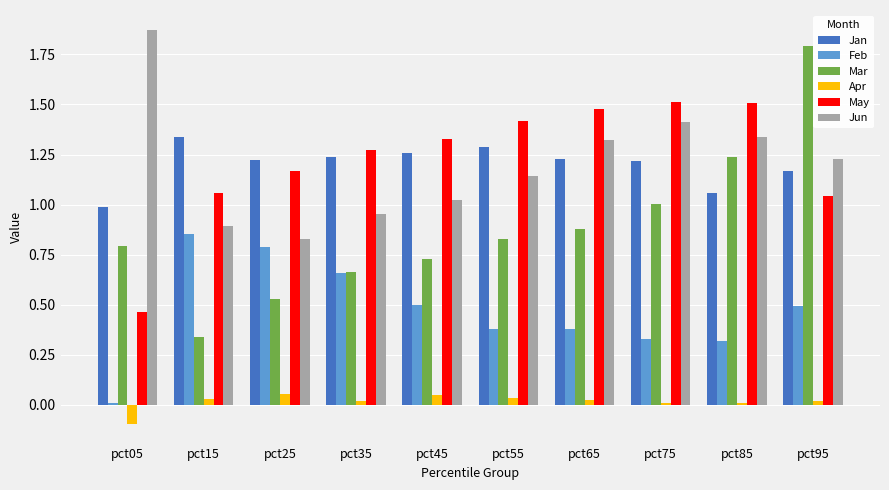

Rank the series at pct85 from highest to lowest value.

May, Jun, Mar, Jan, Feb, Apr